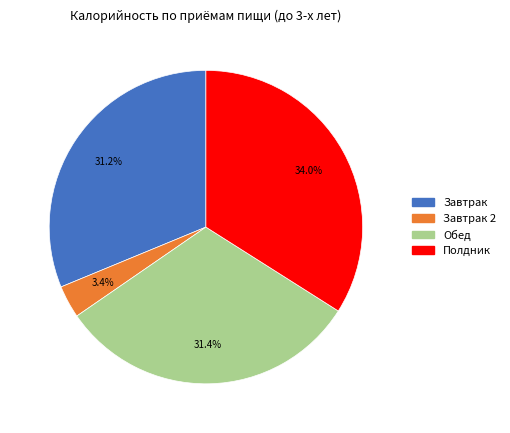

How many slices are in this pie chart?

4